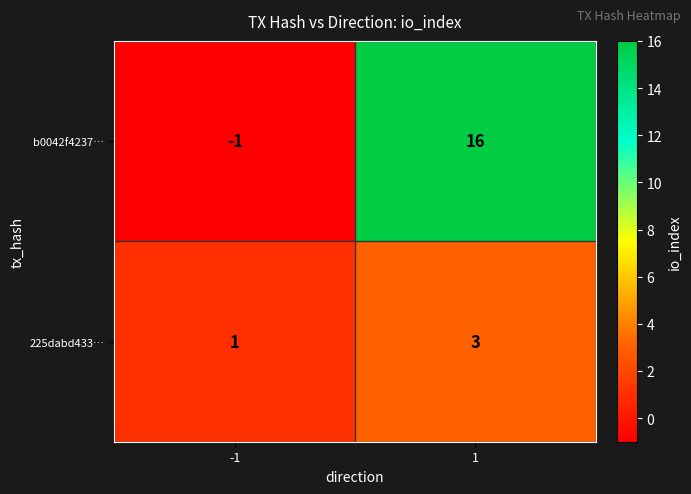

True or false: 225dabd433… has a value of 3 at 1.

True